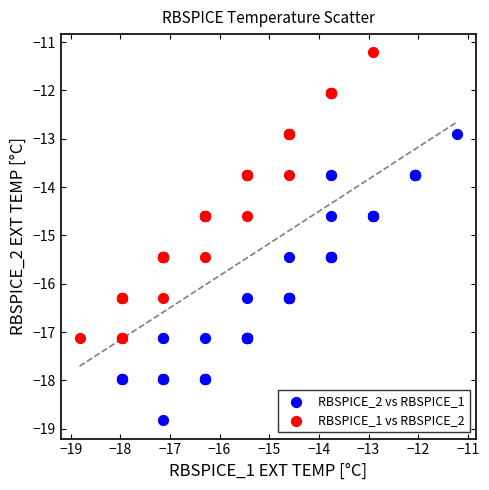

Which series has the widest spread of Y values?

RBSPICE_1 vs RBSPICE_2